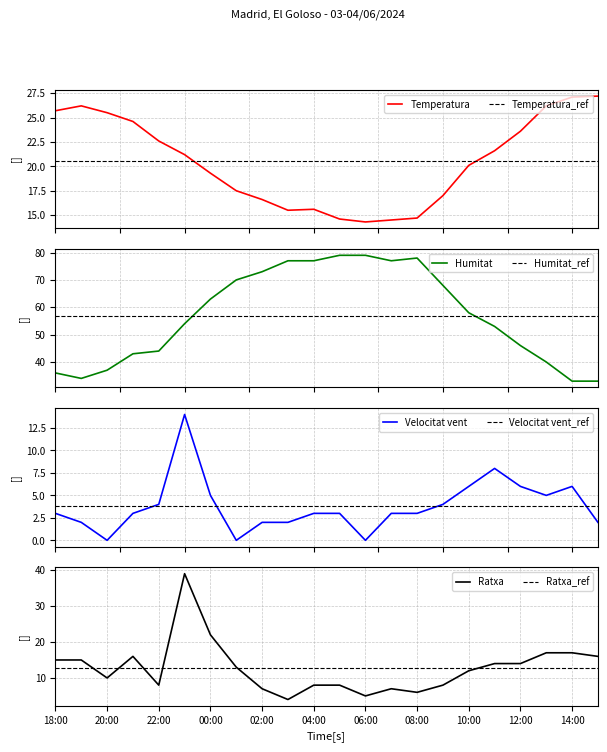

True or false: Humitat has a value of 79.0 at 06:00.

True